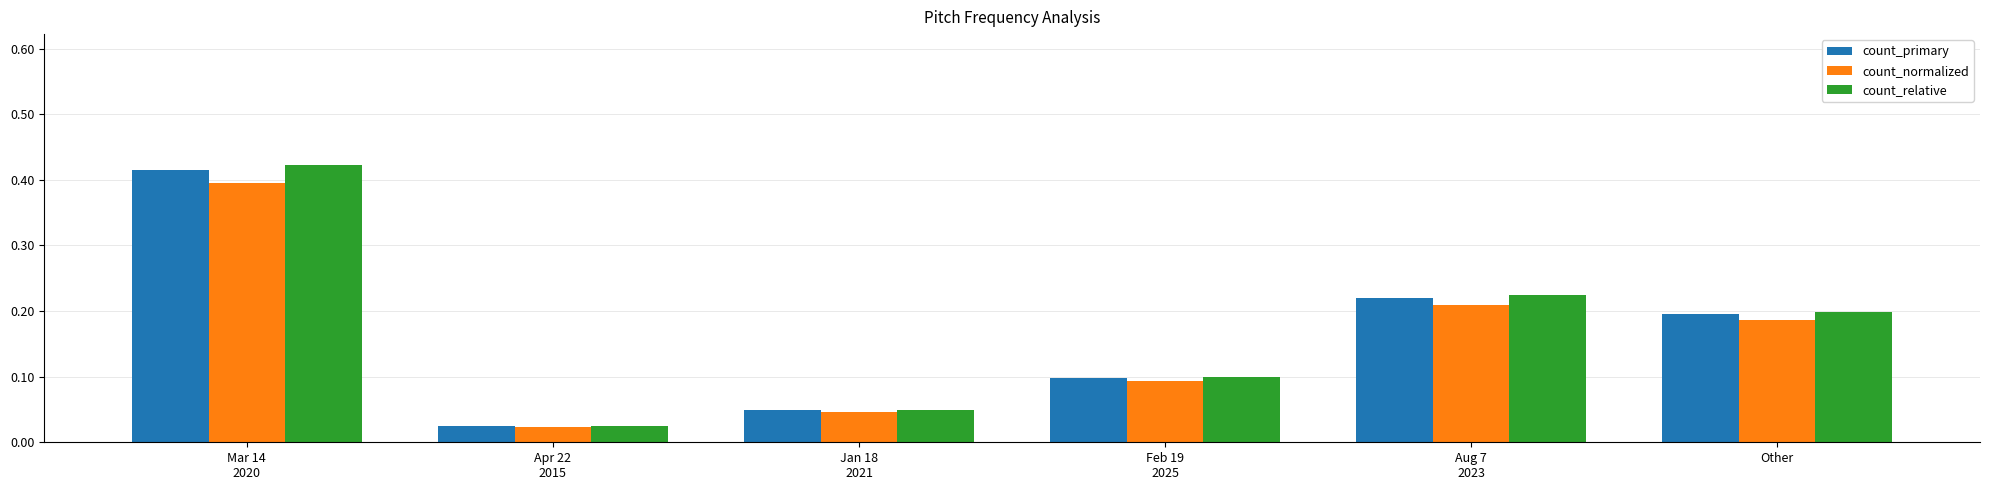

Is the value of count_relative at Aug 7
2023 greater than the value of count_normalized at Mar 14
2020?

No